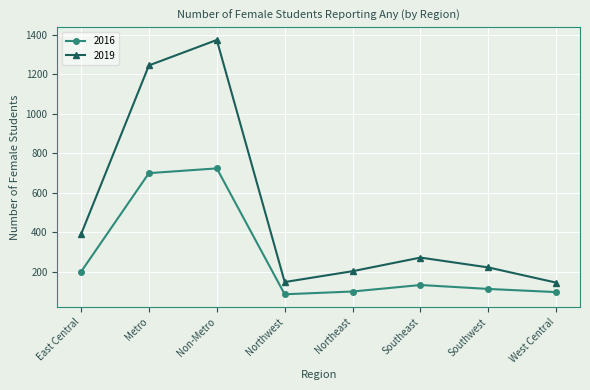

How many distinct data groups are displayed?

2